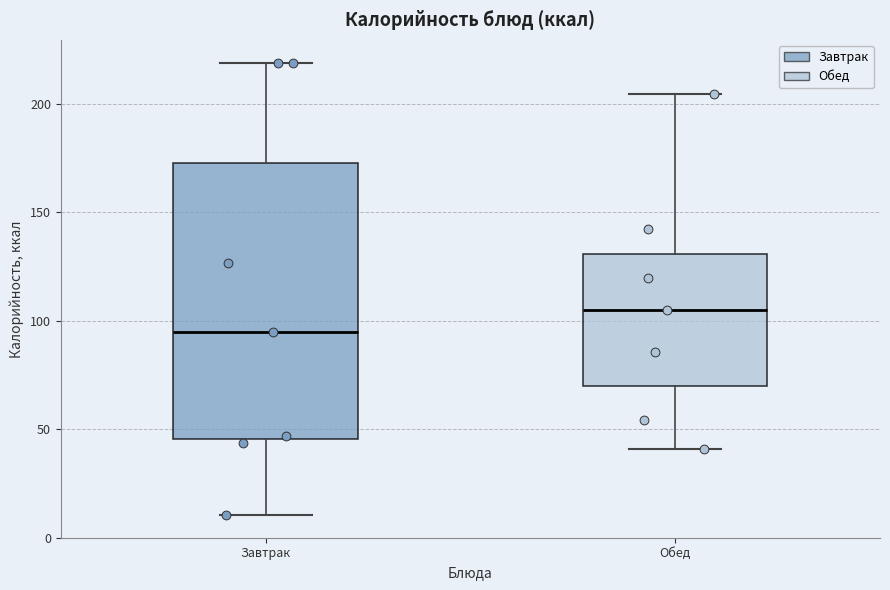

Which box's median line is the lowest?

Завтрак